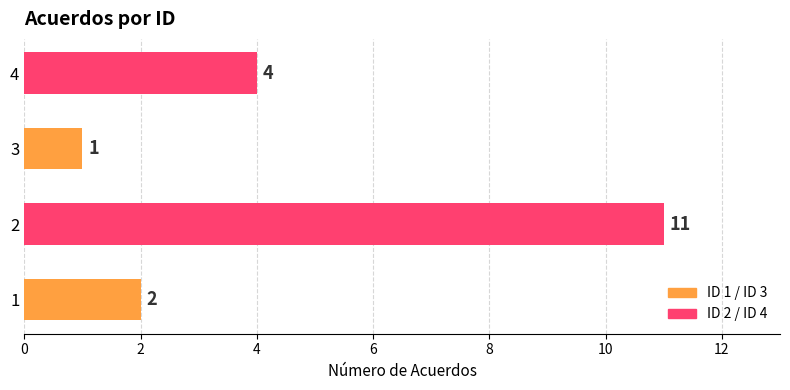

How many values are between 2 and 11?

3